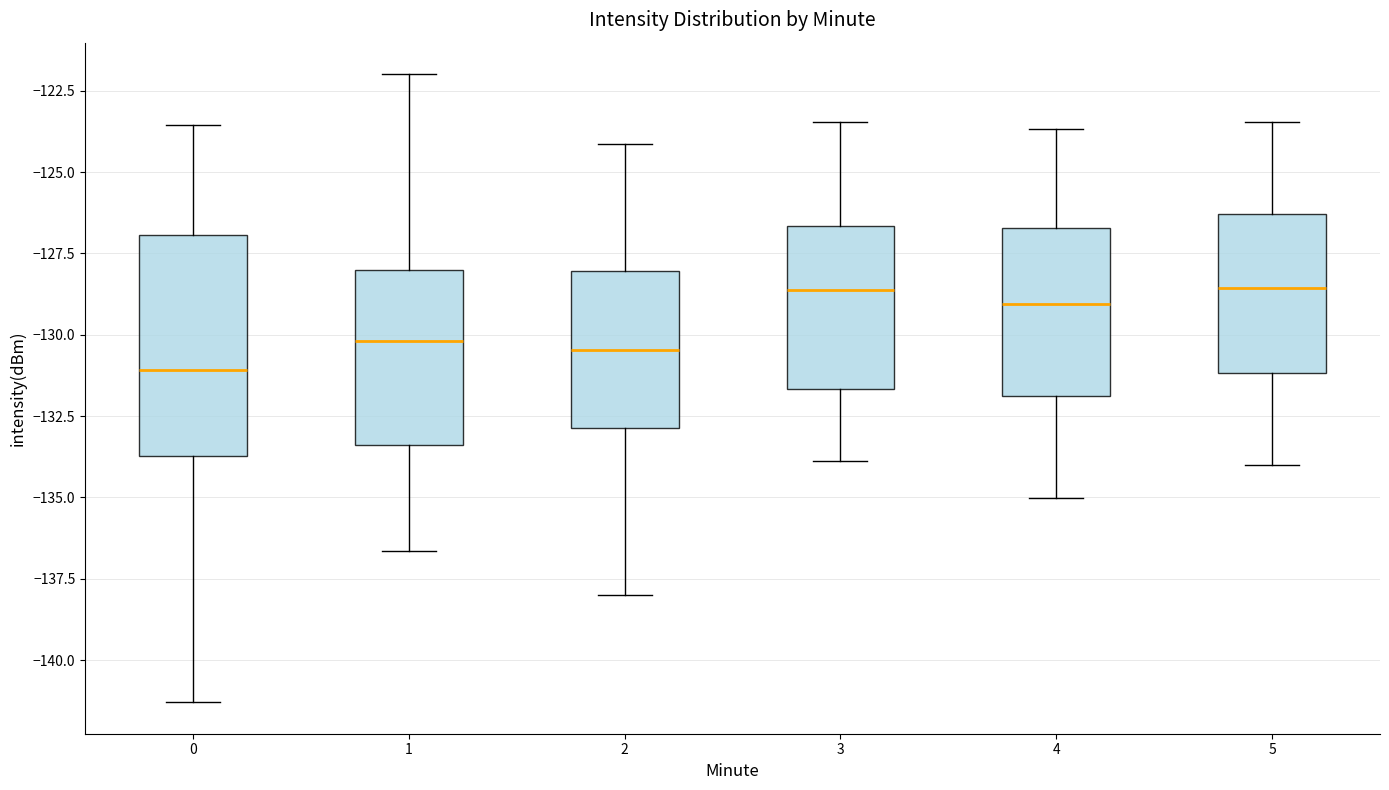

Reading left to right, read every box against the y-axis: the position of its median line, the range the box covers, and the ends of its whiskers. The values are not printed on the chart, so give them approximately, as read against the axis.

0: median -131.0, box -133.5 to -127.0, whiskers -141.5 to -123.5
1: median -130.0, box -133.5 to -128.0, whiskers -136.5 to -122.0
2: median -130.5, box -133.0 to -128.0, whiskers -138.0 to -124.0
3: median -128.5, box -131.5 to -126.5, whiskers -134.0 to -123.5
4: median -129.0, box -132.0 to -126.5, whiskers -135.0 to -123.5
5: median -128.5, box -131.0 to -126.5, whiskers -134.0 to -123.5